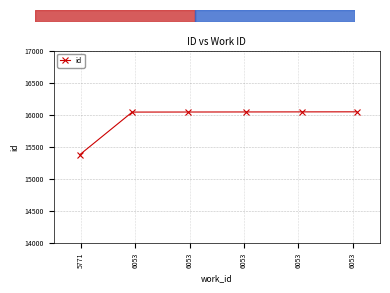

How many lines are shown in the chart?

1